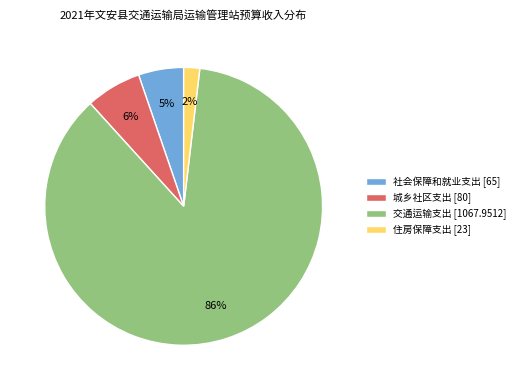

How many segments does this pie chart have?

4